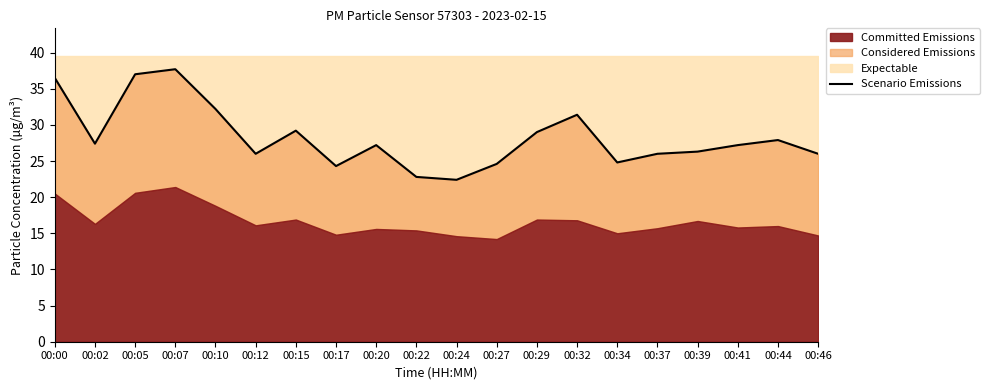

At which label does the data first exceed 27?

00:00